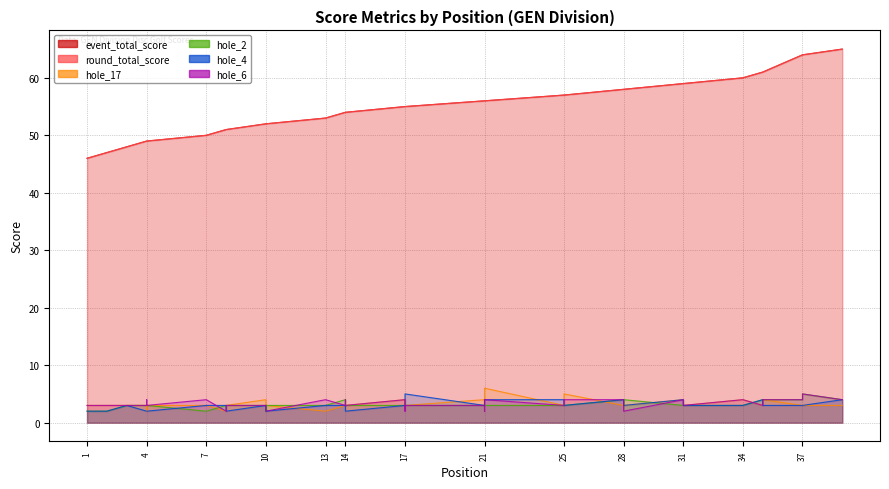

In hole_2, how many points are lower than both neighbors (excluding endpoints)?

3